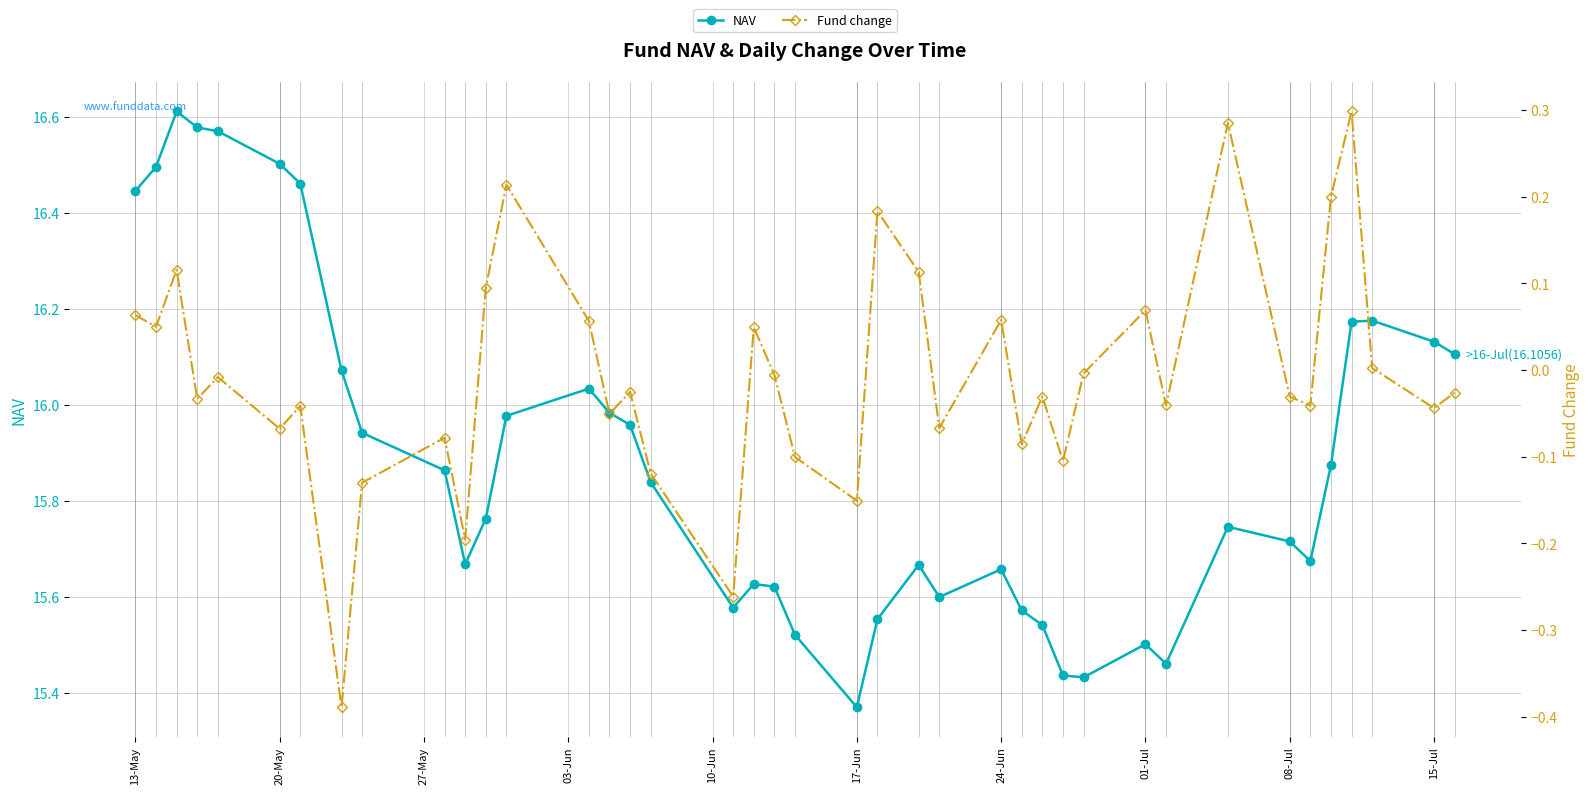

How many interior local peaks does the NAV series have?

8